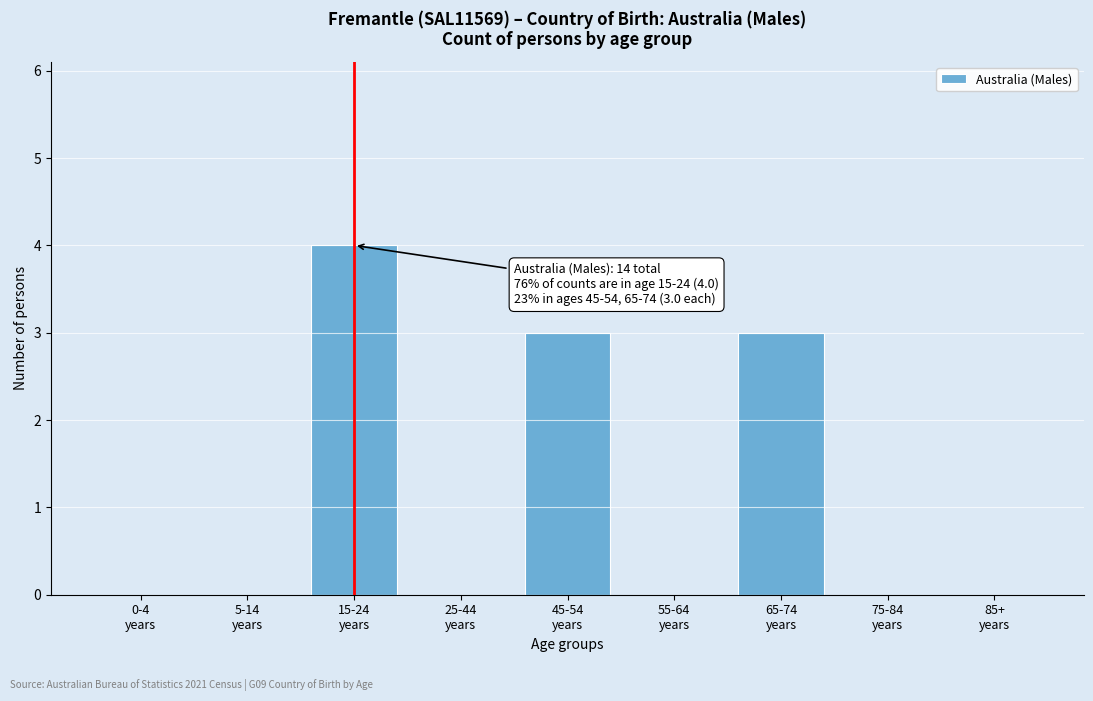

What is the sum of all values?

10